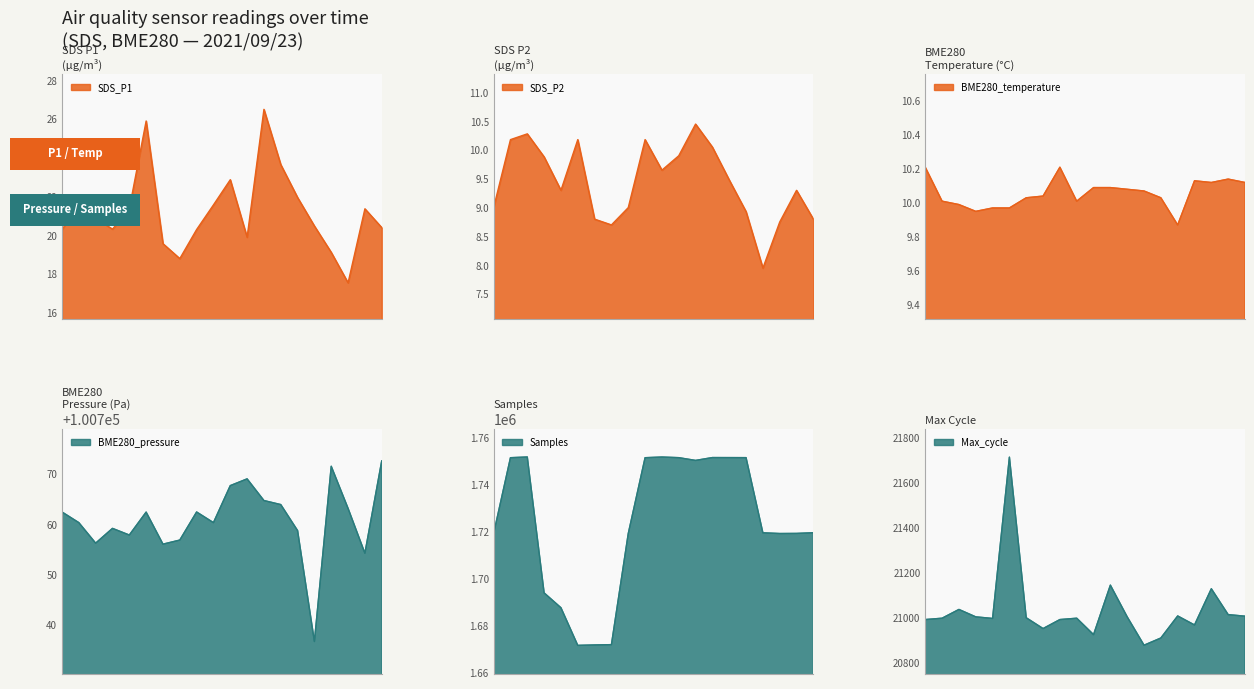

How many lines are shown in the chart?

6